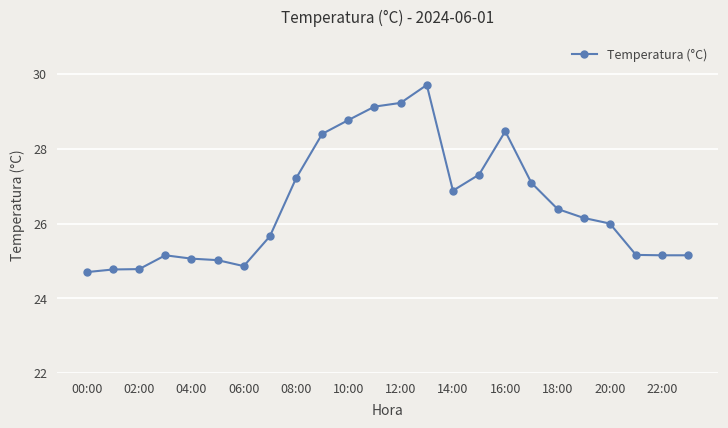

What is the value of the 16th point from the left?

27.3